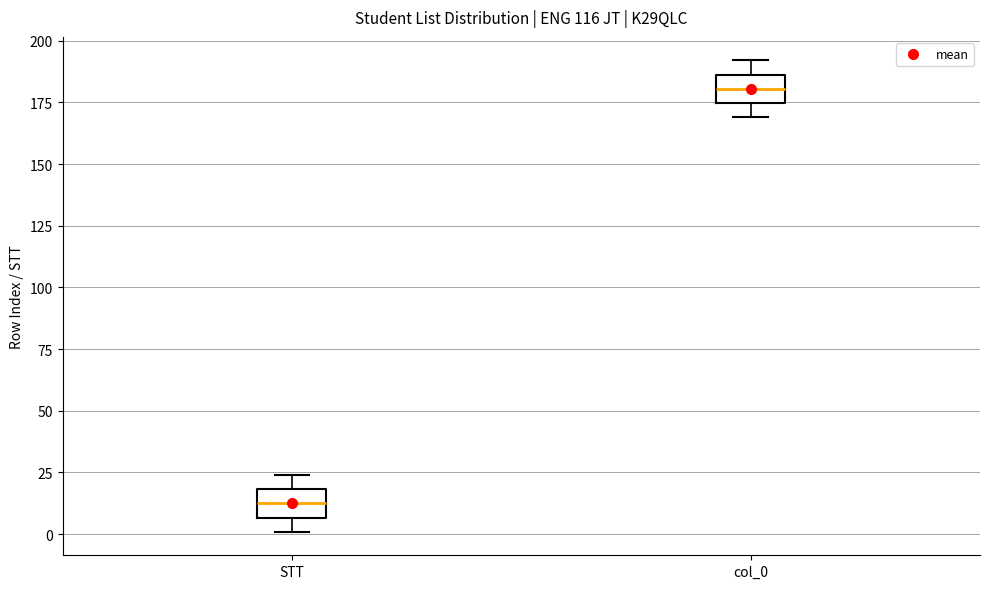

Where does the upper whisker of the box for STT end on the y-axis? The values are not printed on the chart, so give them approximately, as read against the axis.

25